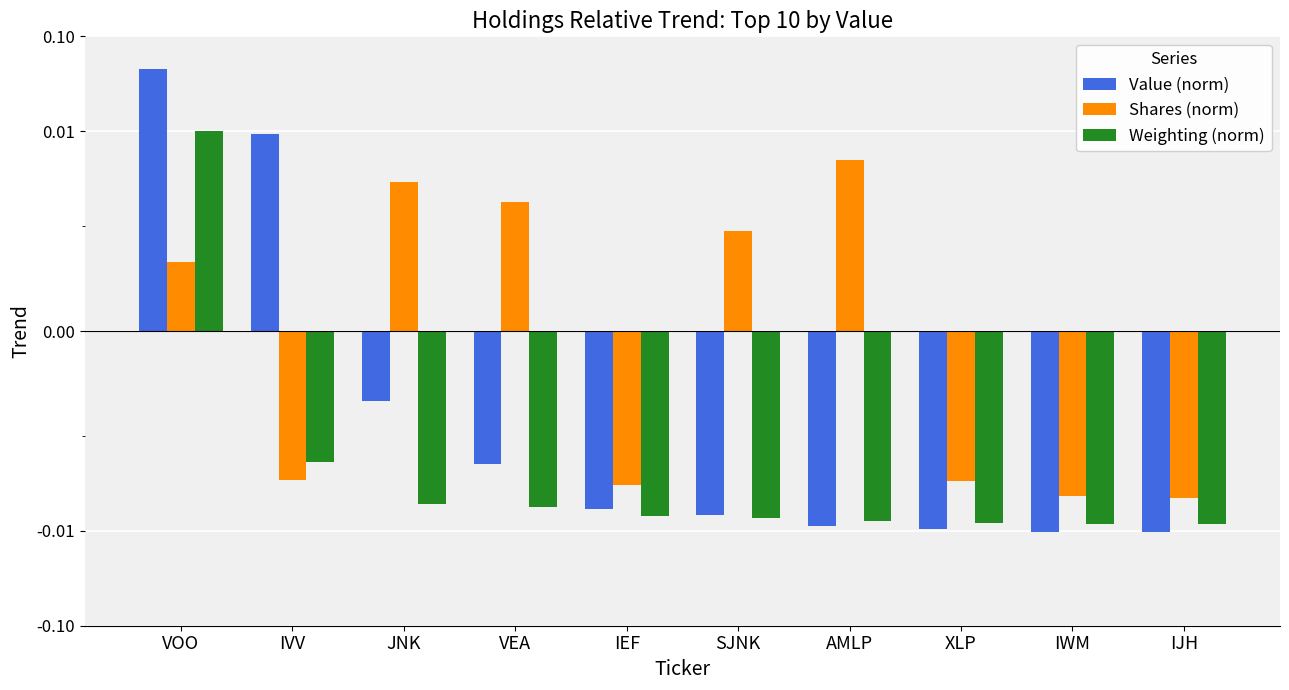

What is the label of the 8th bar from the right?

JNK